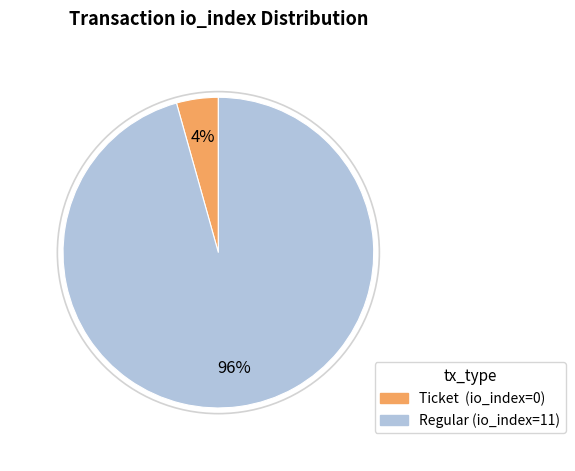

To the nearest percent, what is the combined percentage of Regular (io_index=11) and Ticket (io_index=0)?

100%